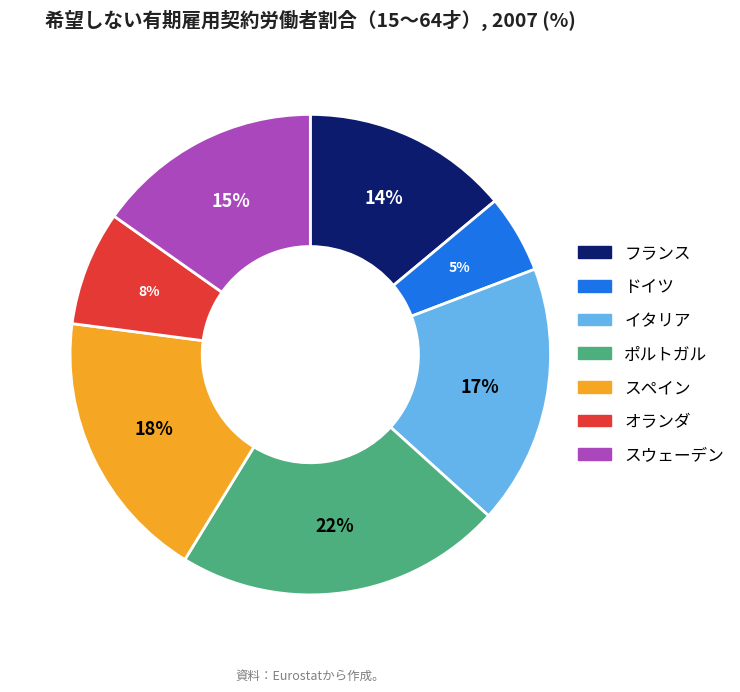

Which slice is the smallest?

ドイツ